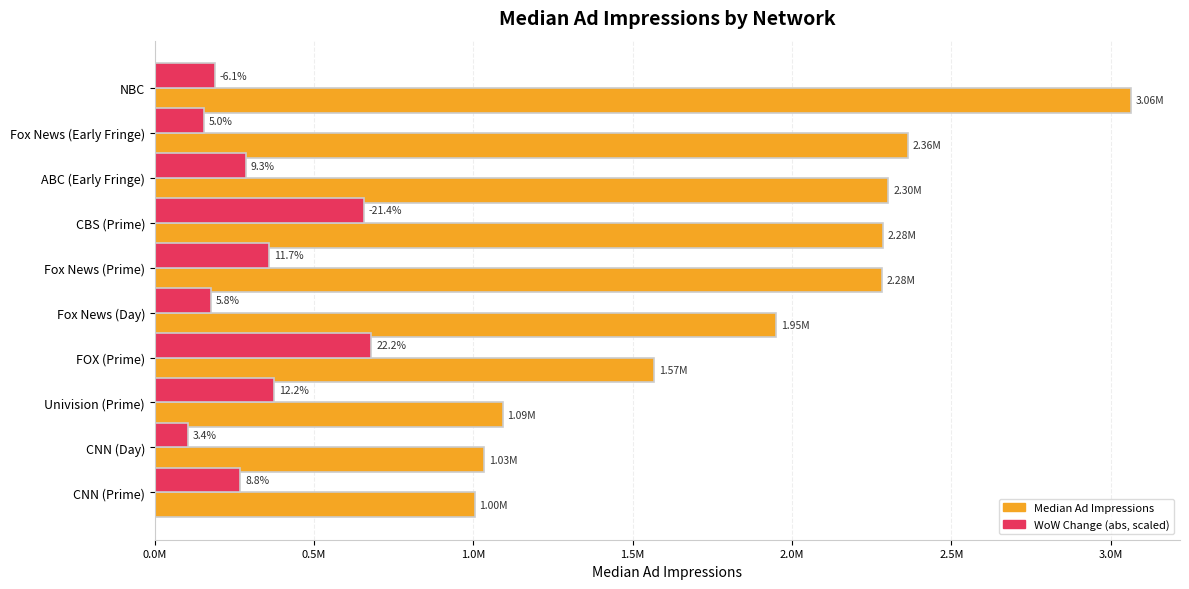

What is the difference between the maximum and second lowest values in the WoW Change (abs, scaled) series?

525056.4